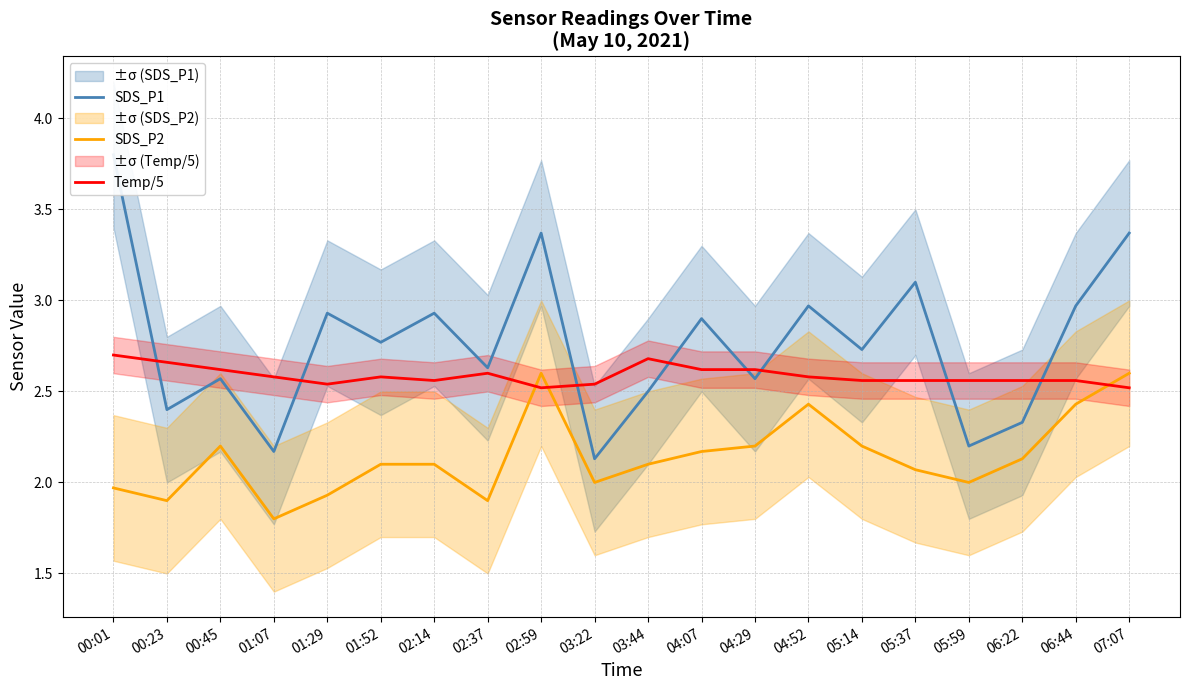

How many interior local valleys does the SDS_P2 series have?

5